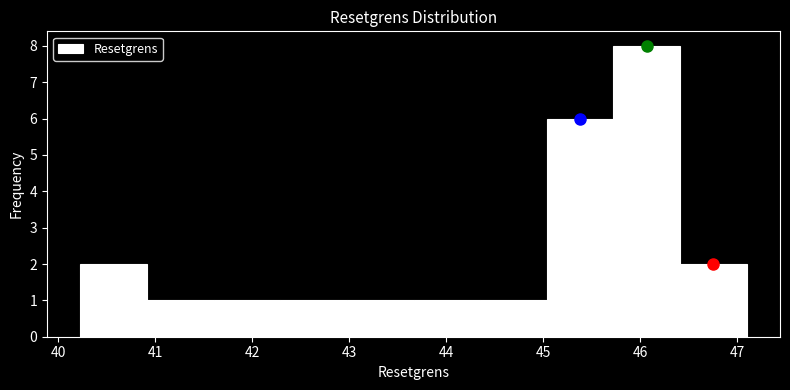

Reading left to right, transcribe this chart: for each bar, give the range it covers on the x-axis and its height. Neither the bar edges nor the heights are printed on the chart, so give them approximately, as read against the axes.

40.2 to 40.9: 2
40.9 to 41.6: 1
41.6 to 42.3: 1
42.3 to 43.0: 1
43.0 to 43.7: 1
43.7 to 44.4: 1
44.4 to 45.0: 1
45.0 to 45.7: 6
45.7 to 46.4: 8
46.4 to 47.1: 2